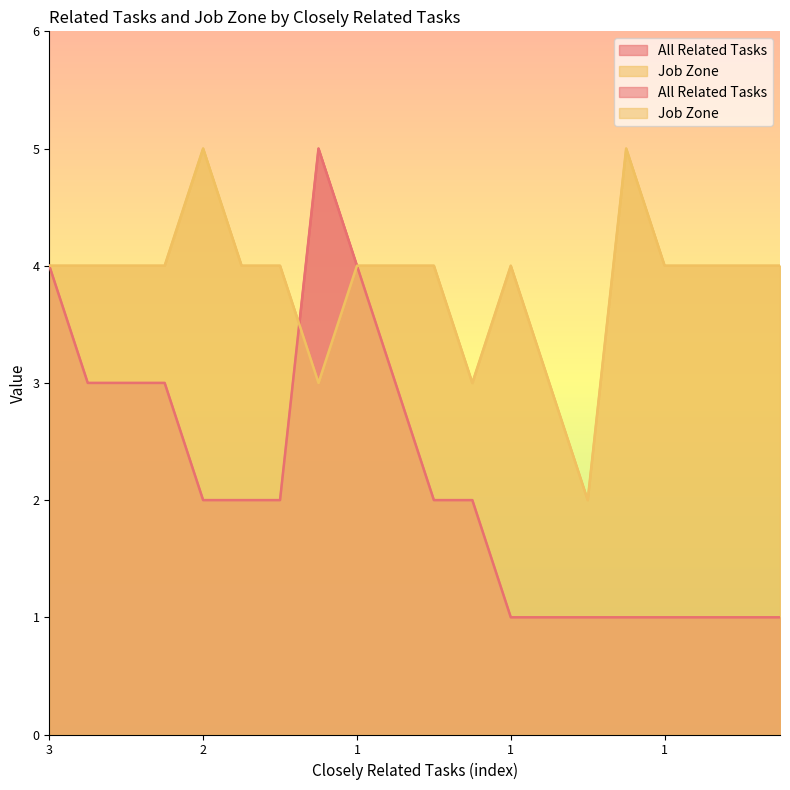

What is the value of the All Related Tasks point at the 6th from the left?

3